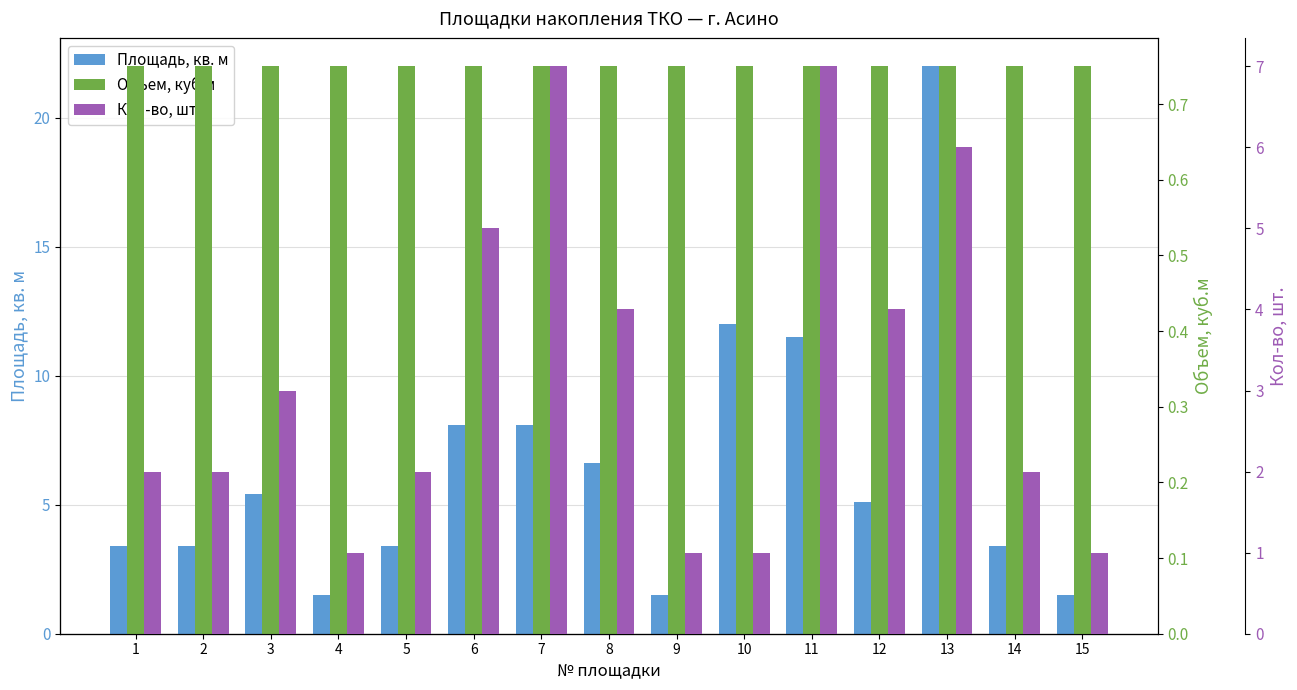

Which label corresponds to the smallest value in the chart?

1